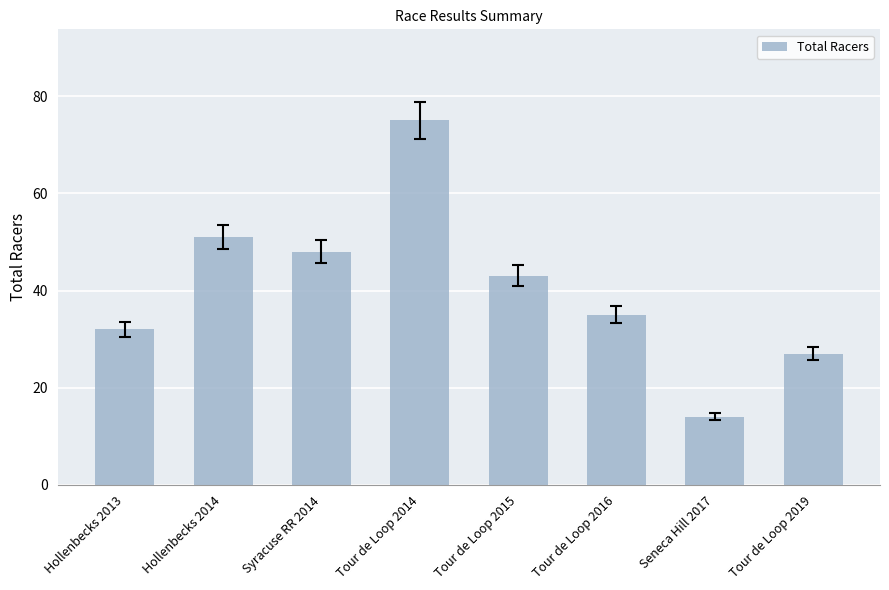

Which label corresponds to the largest value in the chart?

Tour de Loop 2014